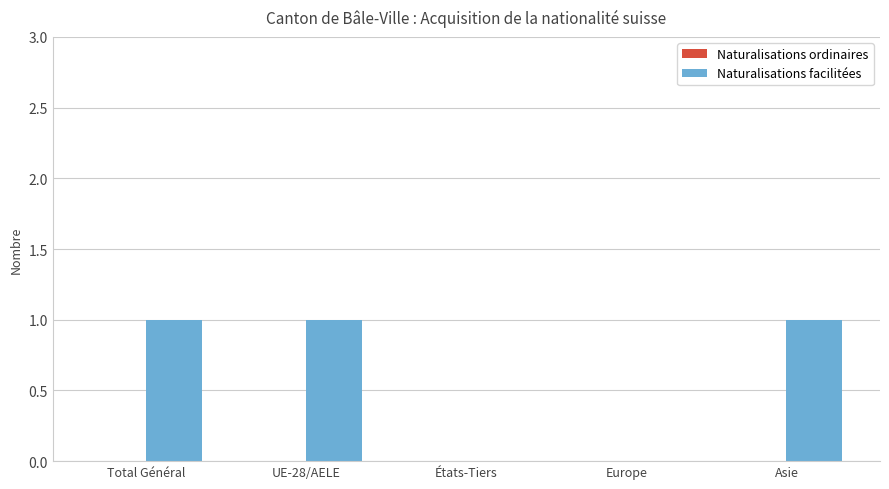

True or false: the data shows 2 at Asie.

False